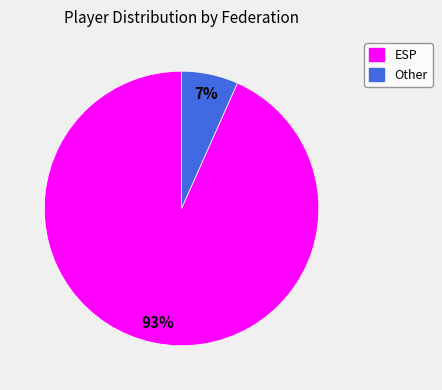

Which slice is the largest?

ESP